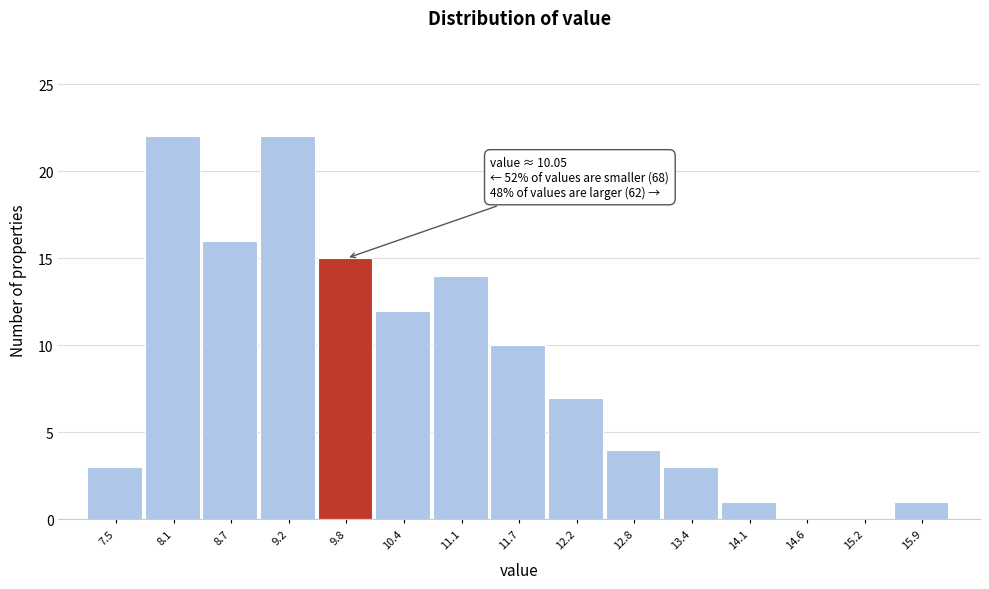

Reading right to left, transcribe all the data shown in this chart.

15.9=1	15.2=0	14.6=0	14.1=1	13.4=3	12.8=4	12.2=7	11.7=10	11.1=14	10.4=12	9.8=15	9.2=22	8.7=16	8.1=22	7.5=3